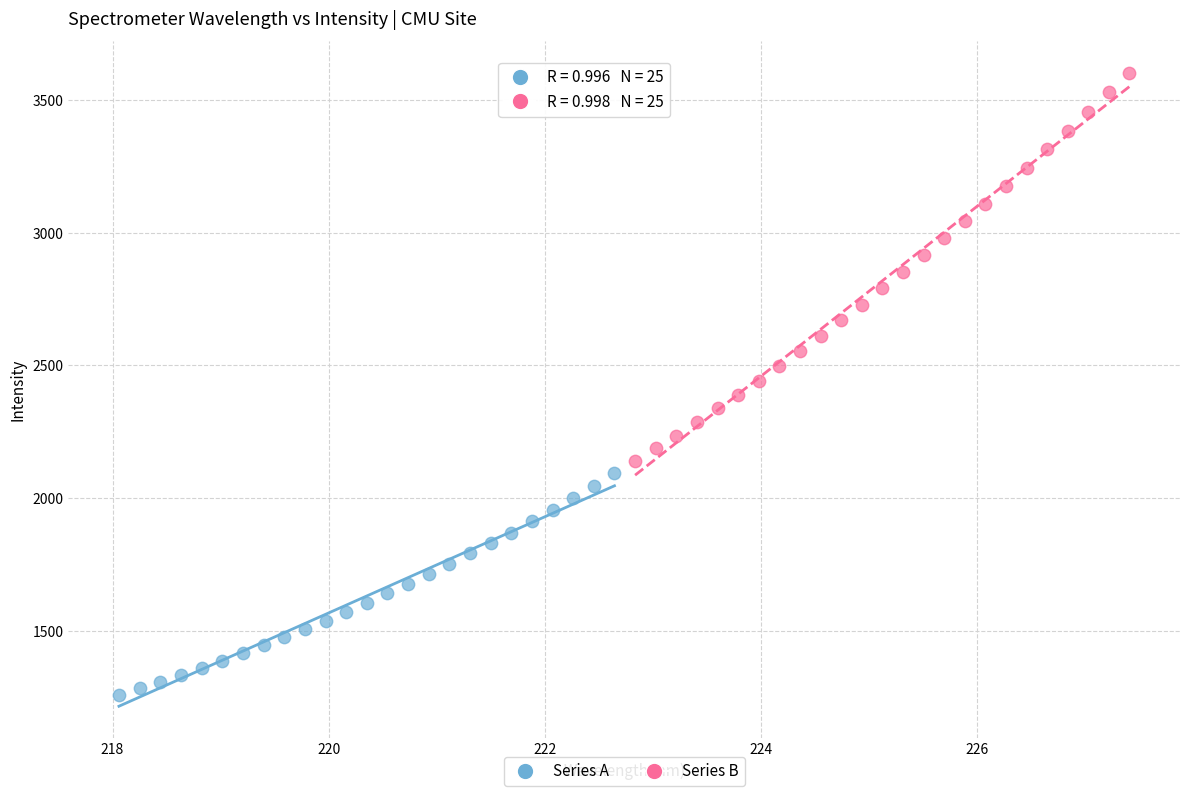

Which series contains the highest Y value?

Series B